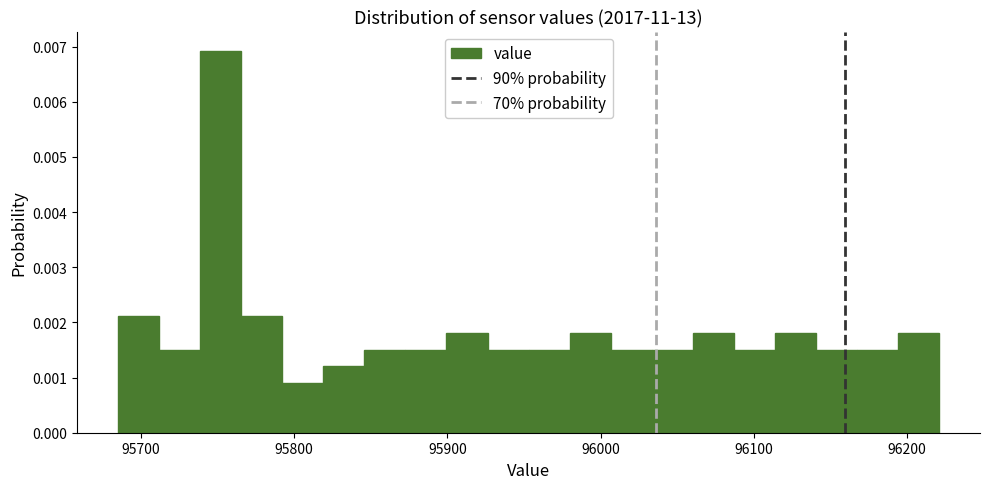

Around what value on the x-axis is the tallest bar? Give the approximate position of its centre, as read against the axis.

95750